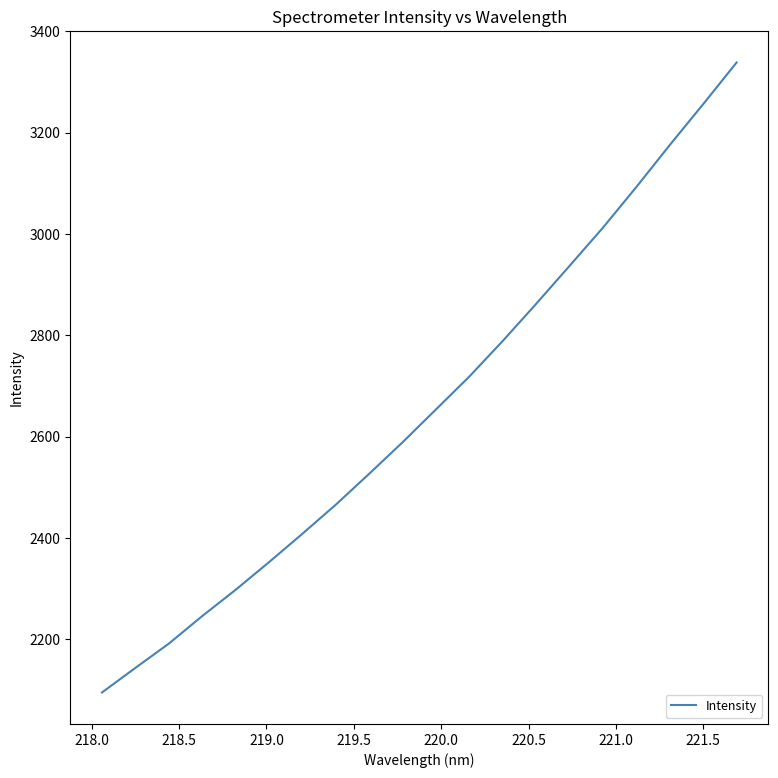

What is the minimum value shown in the chart?

2095.2